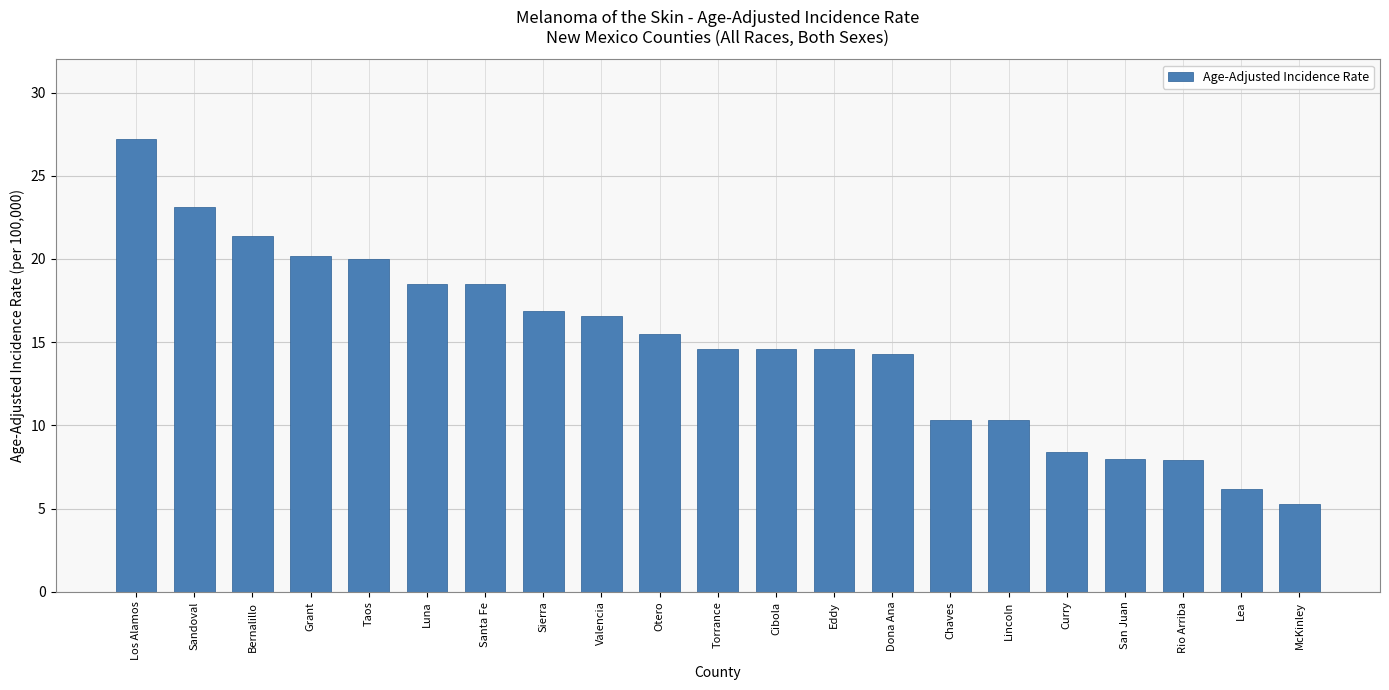

What is the maximum value shown in the chart?

27.2